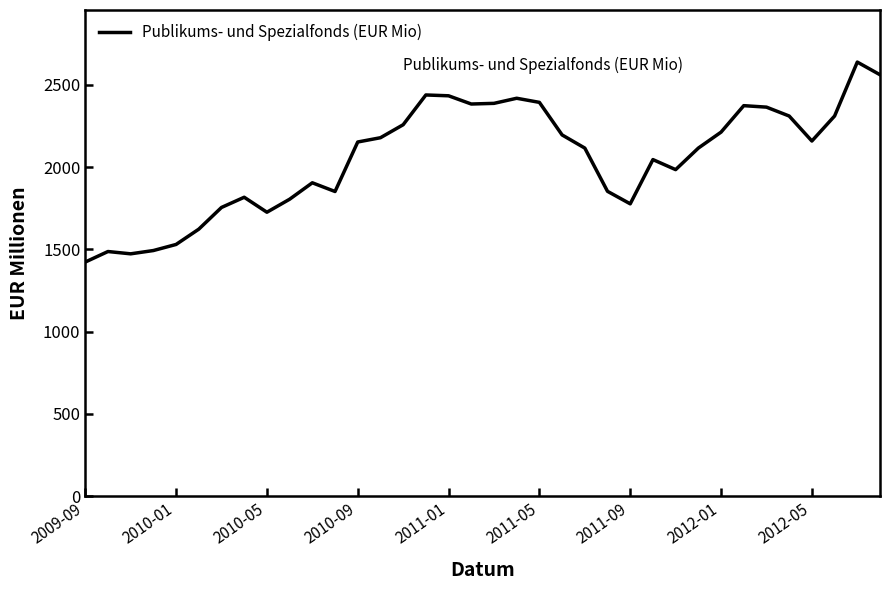

What is the difference between the maximum and minimum values?

1216